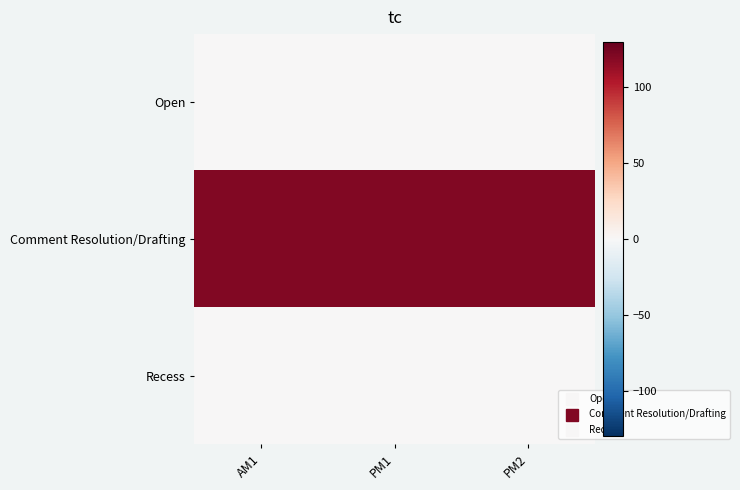

Count the number of categories in the chart.

3